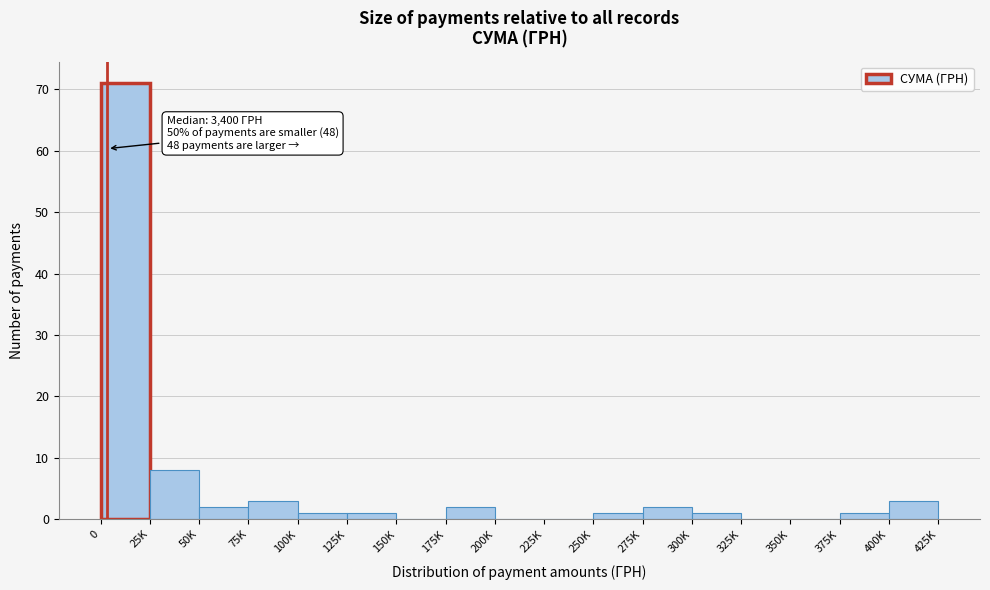

Reading left to right, what are all the values shown in this chart?

0=71	25K=8	50K=2	75K=3	100K=1	125K=1	150K=0	175K=2	200K=0	225K=0	250K=1	275K=2	300K=1	325K=0	350K=0	375K=1	400K=3